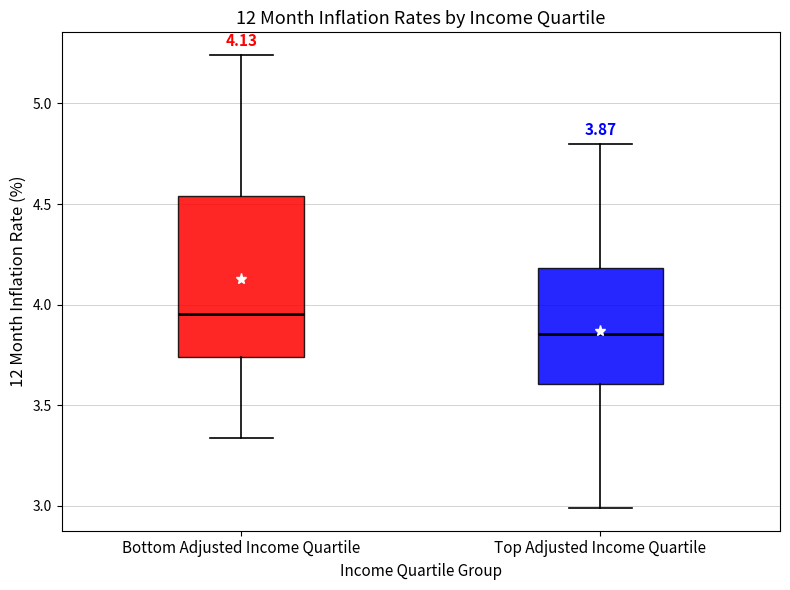

Which box is the tallest, from its lower edge to its upper edge?

Bottom Adjusted Income Quartile